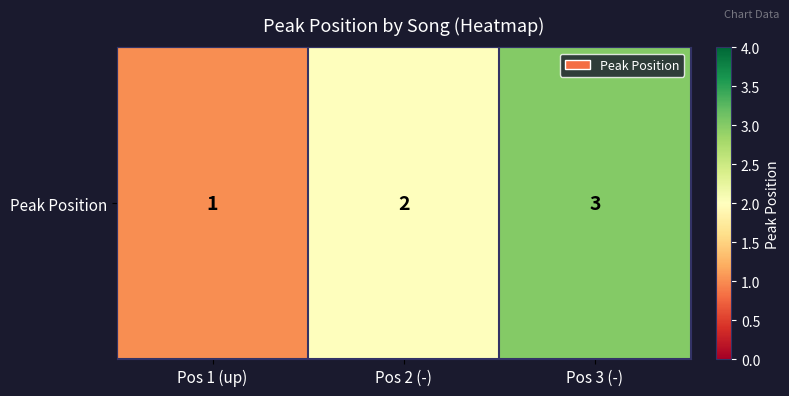

Reading left to right, list all the values displayed in this chart.

1	2	3